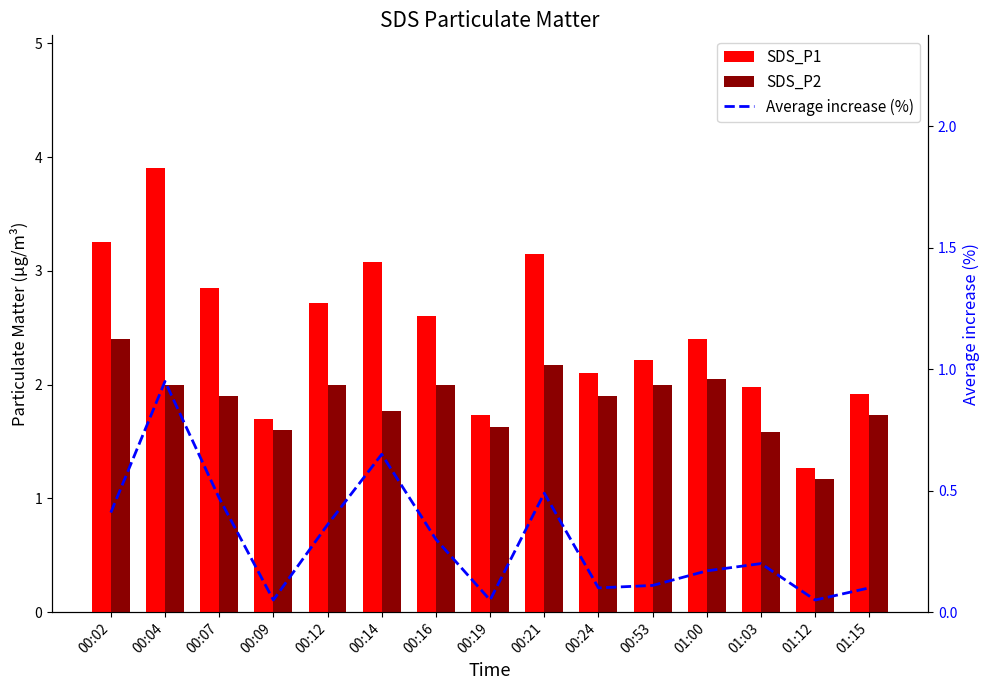

What is the spread (max minus min) of values at 00:24?

2.0